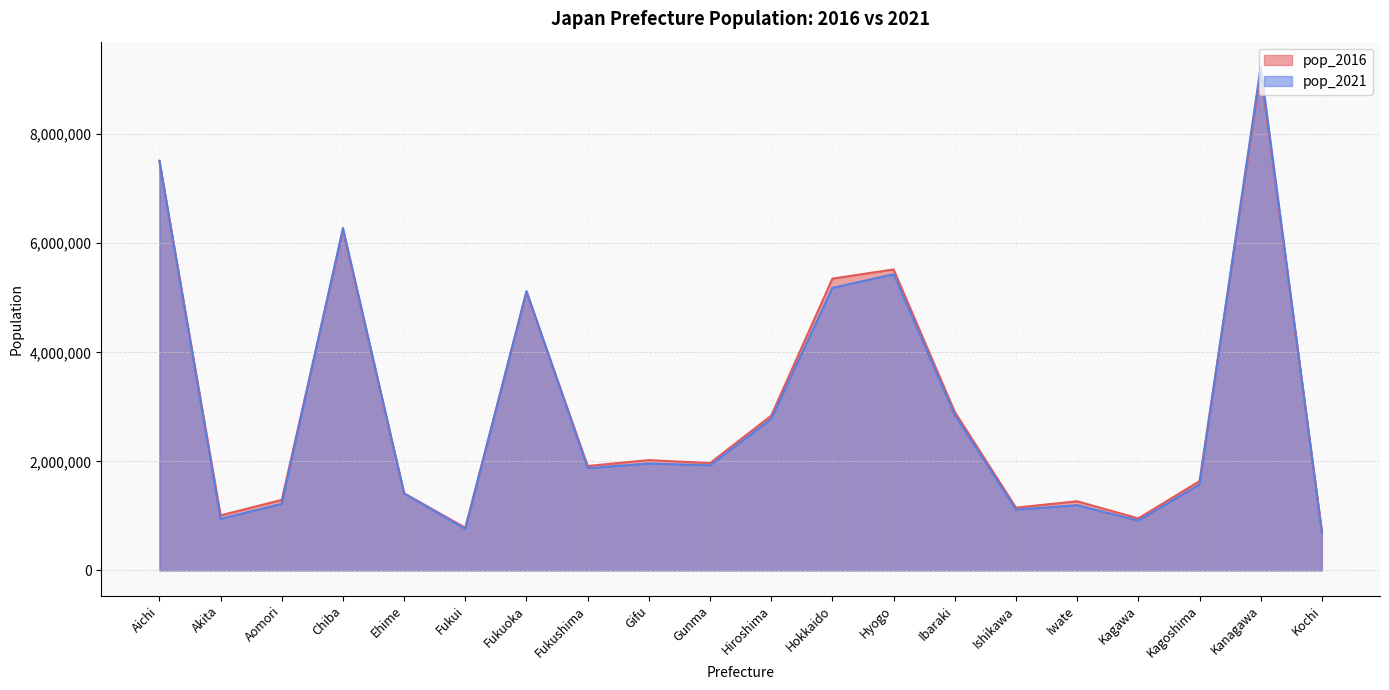

What is the sum of all pop_2021 values?

59985091